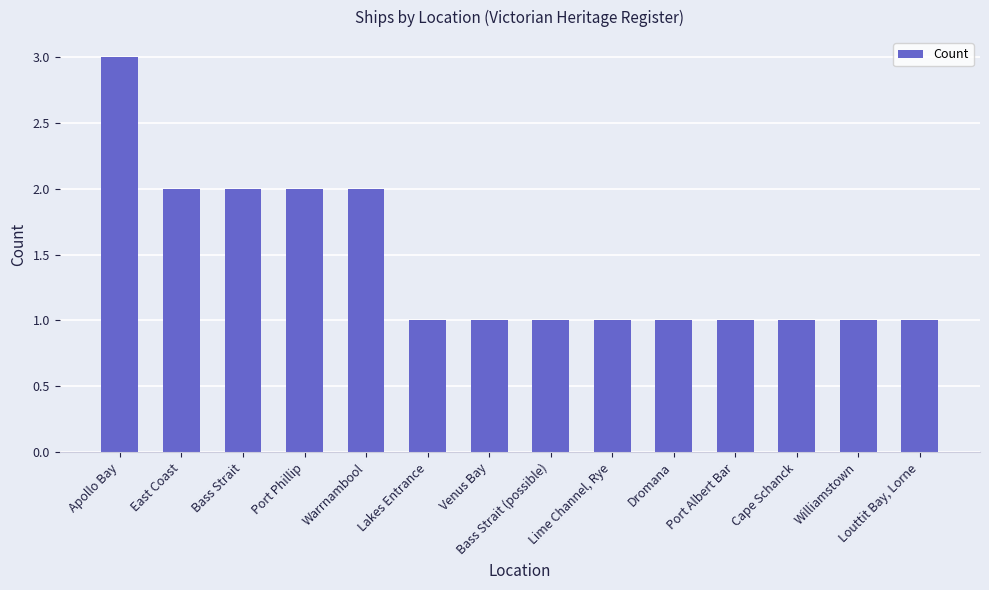

What is the ratio of the value at Williamstown to the value at Warrnambool?

0.5